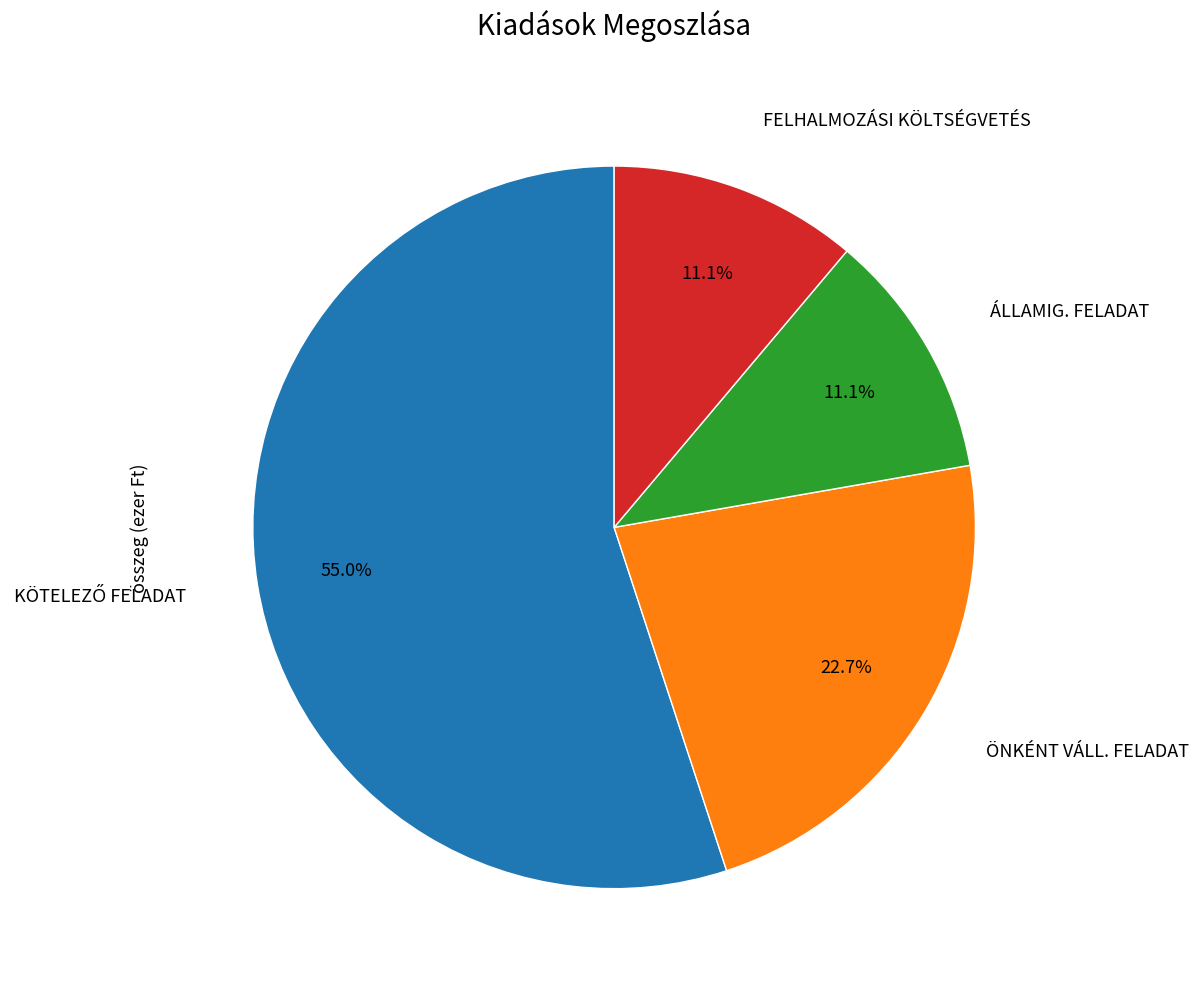

Is there a majority slice in this chart?

Yes